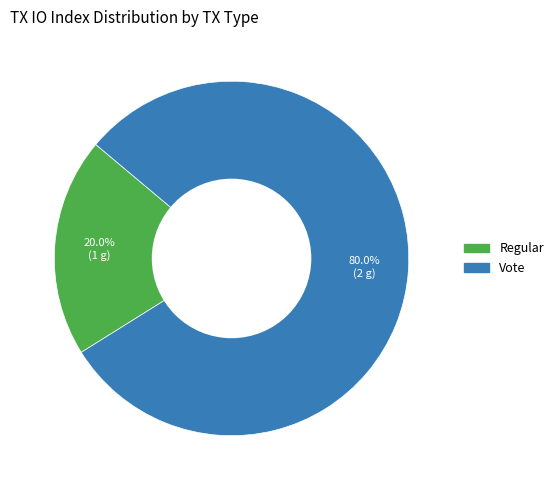

What is the smallest slice in the pie chart?

Regular